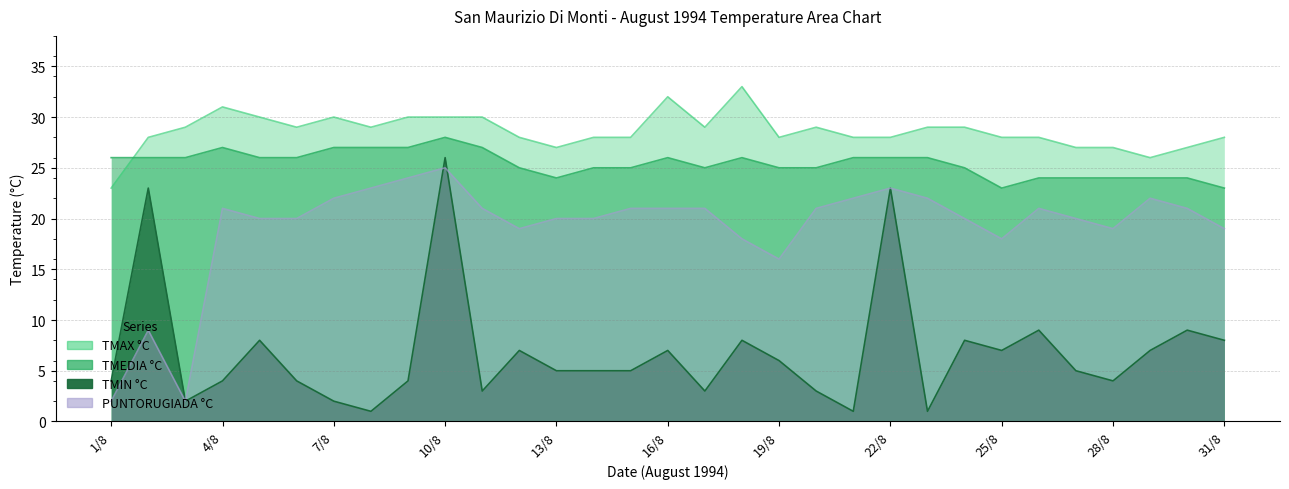

Which series changed the most between 12/8 and 17/8?

TMIN °C